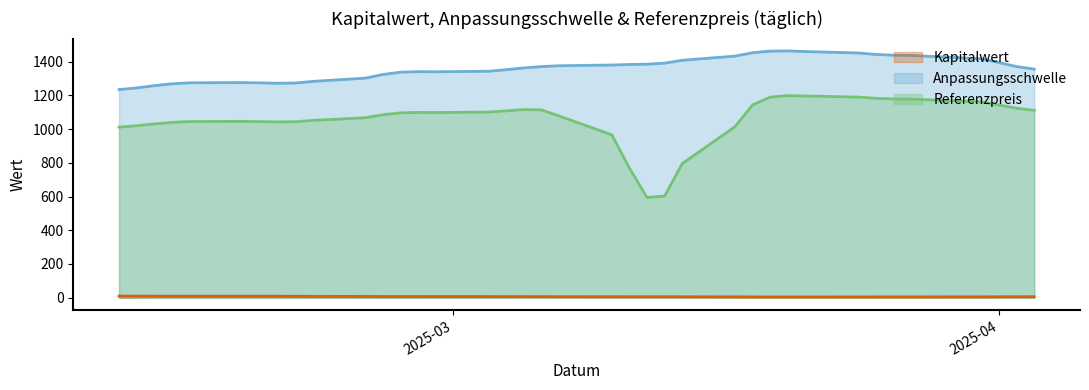

Is it true that Anpassungsschwelle equals 1733.4 at 2025-03-03?

False